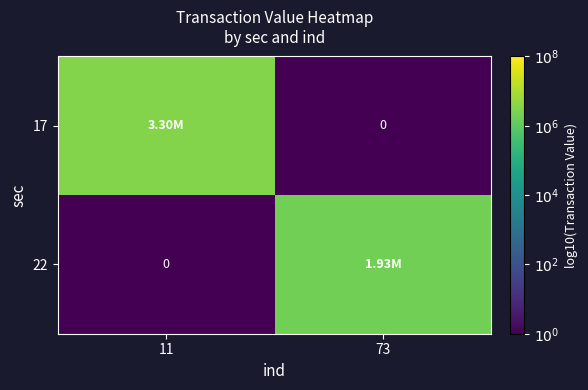

Rank the series by their average value, from lowest to highest.

22, 17